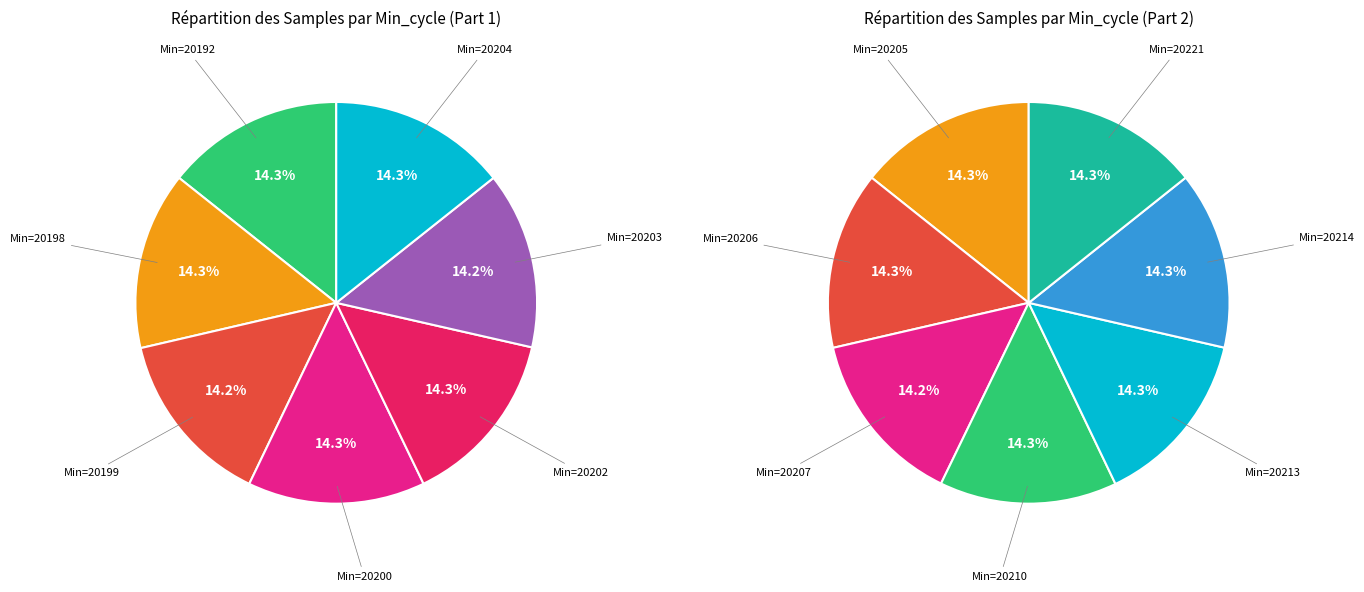

Does 20221 represent more than half of the total?

No